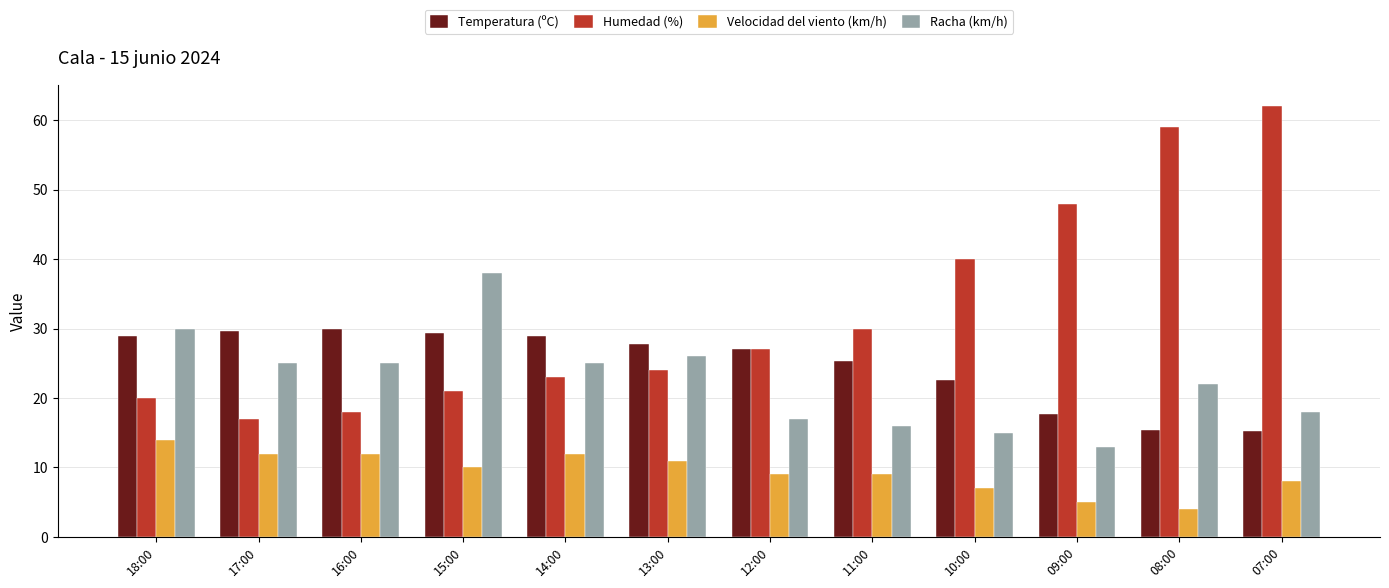

What are all the series names shown in the legend?

Temperatura (ºC), Humedad (%), Velocidad del viento (km/h), Racha (km/h)